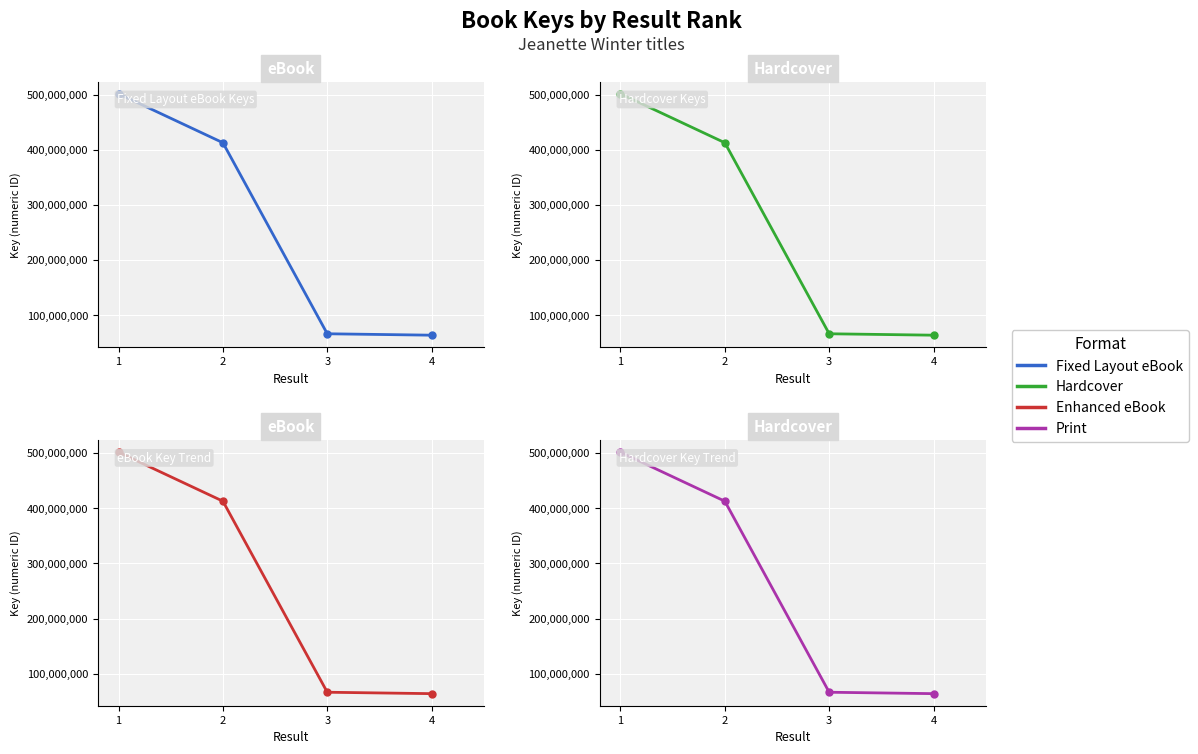

How many lines are shown in the chart?

4